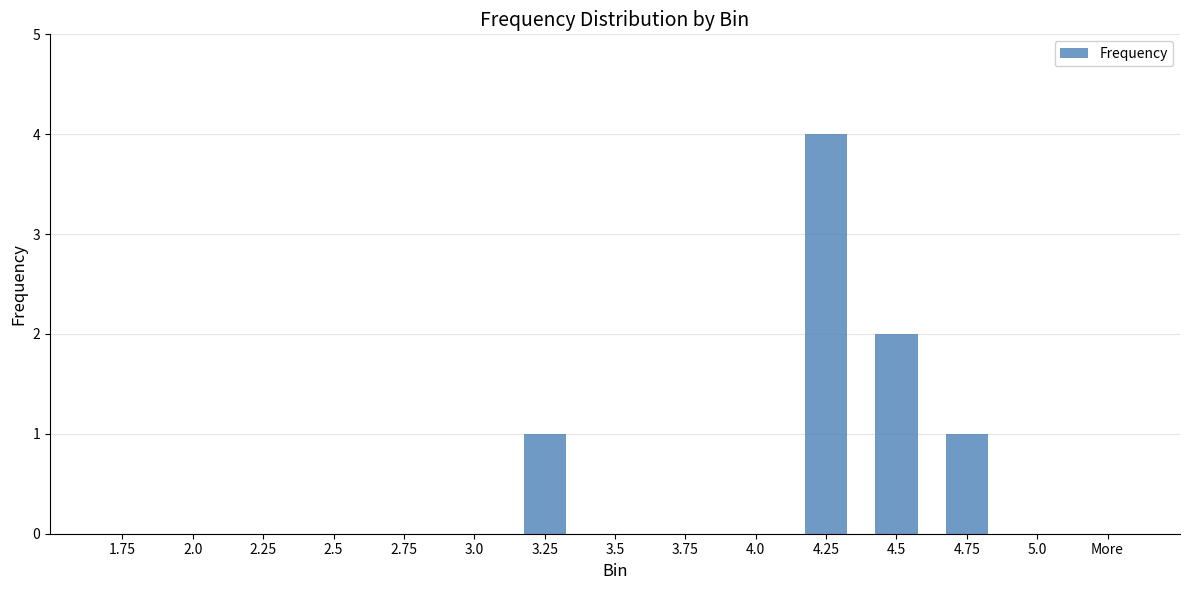

How many distinct data groups are displayed?

1